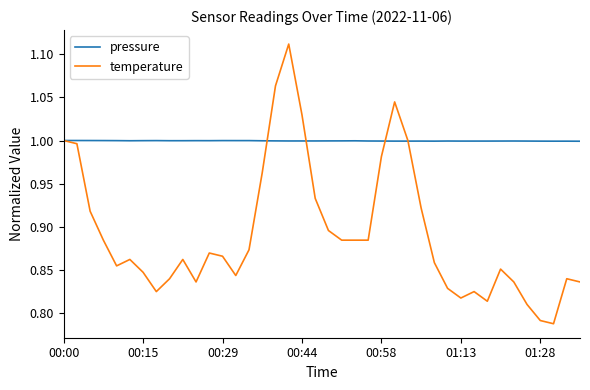

Which series has the largest range (max minus min)?

temperature